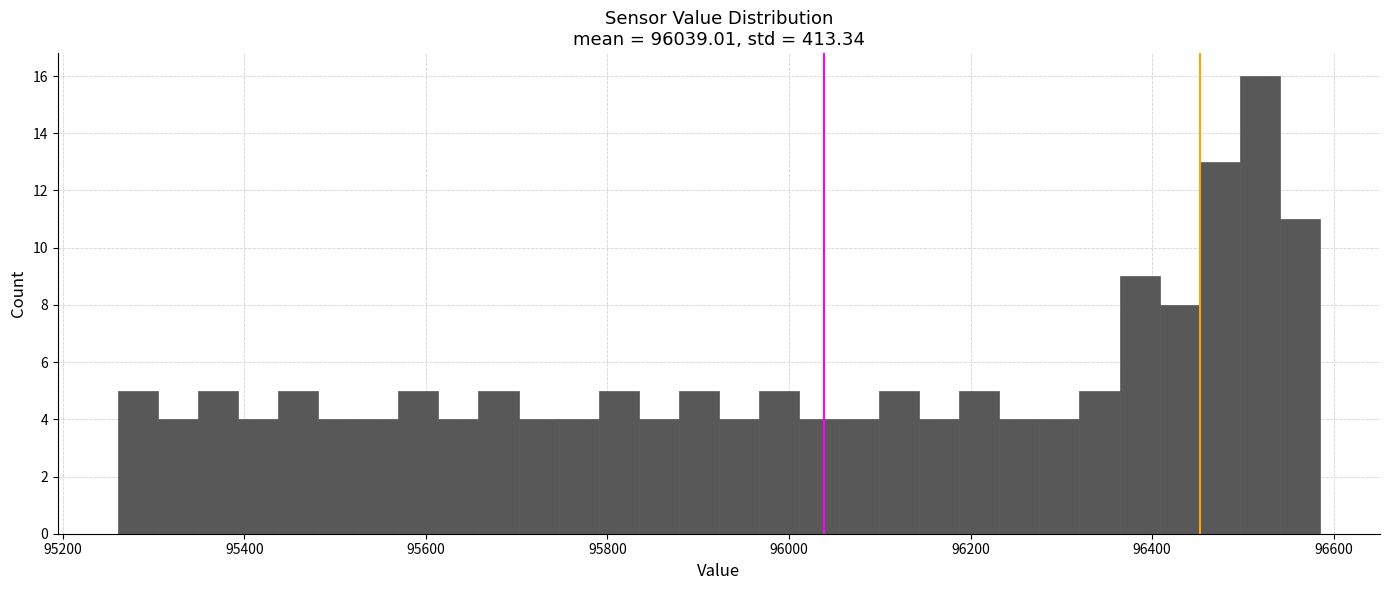

Around what value on the x-axis is the tallest bar? Give the approximate position of its centre, as read against the axis.

96520